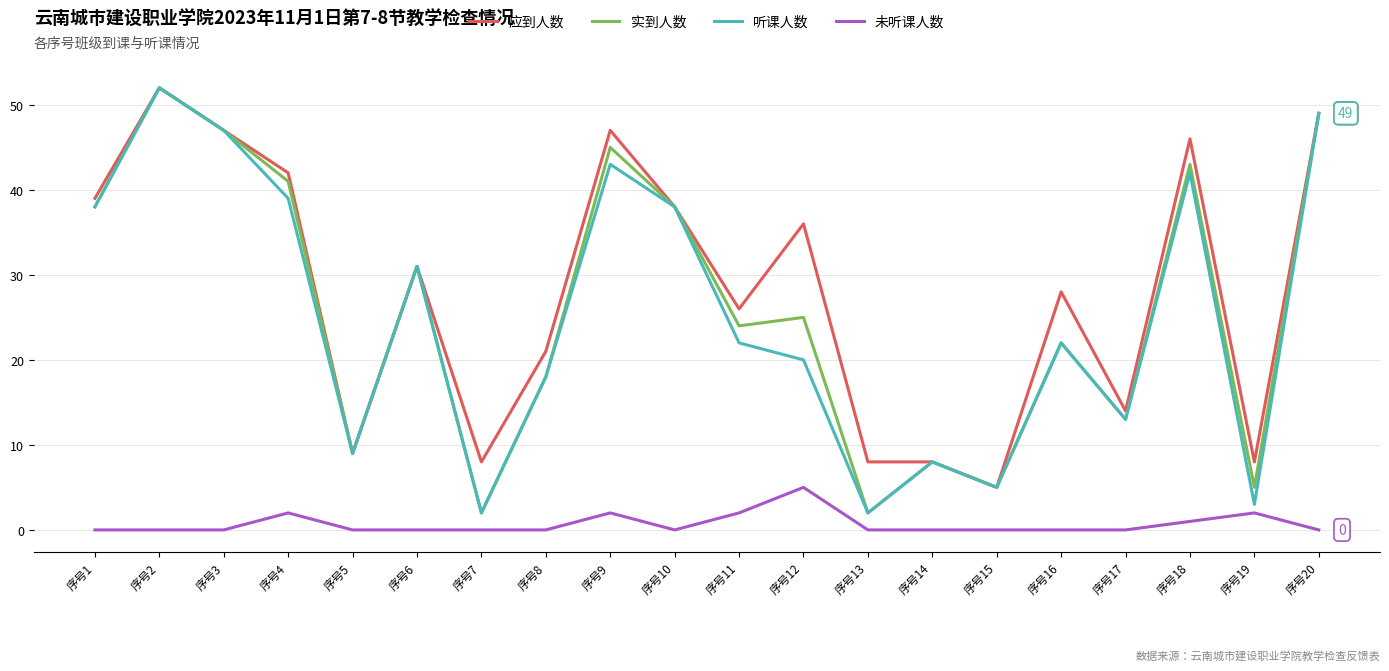

The value of 实到人数 at 序号1 is 22. True or false?

False